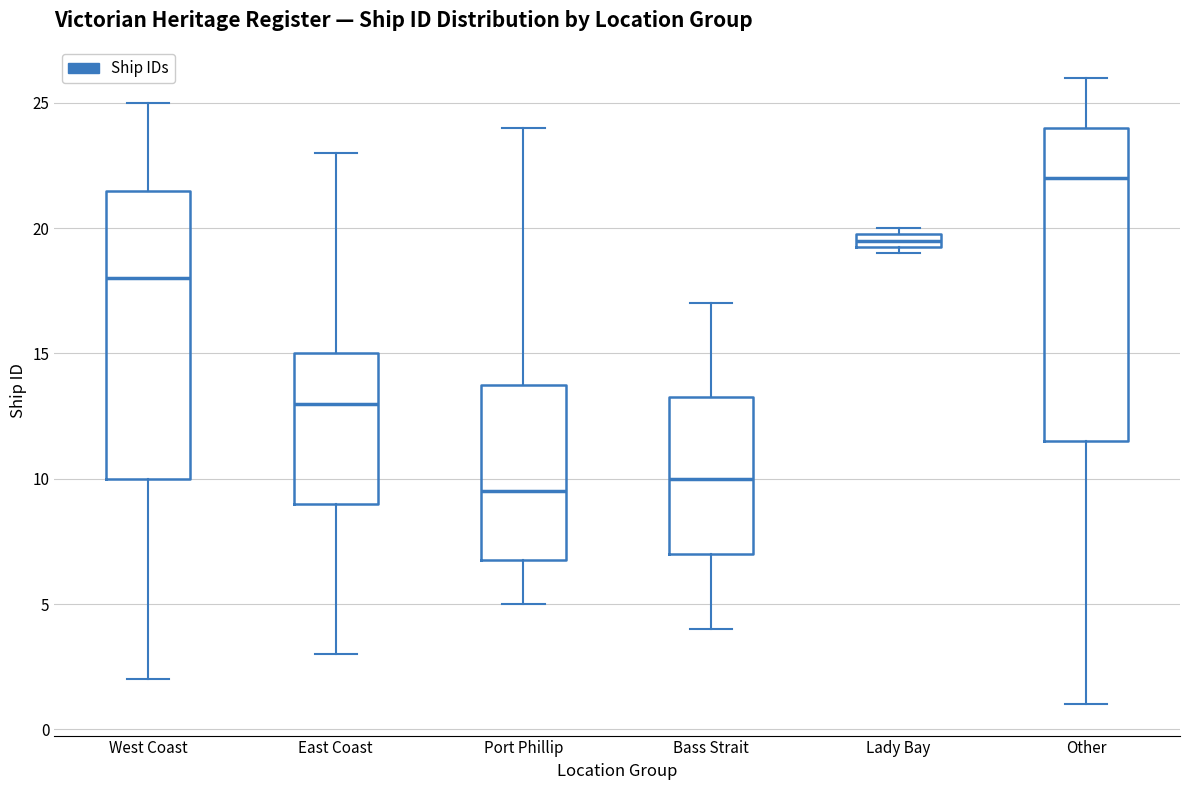

Comparing the boxes themselves (not the whiskers), which one is the tallest?

Other